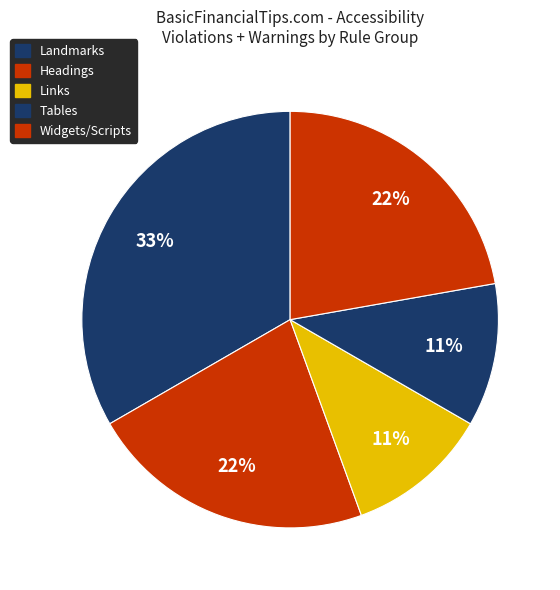

How many slices are in this pie chart?

5